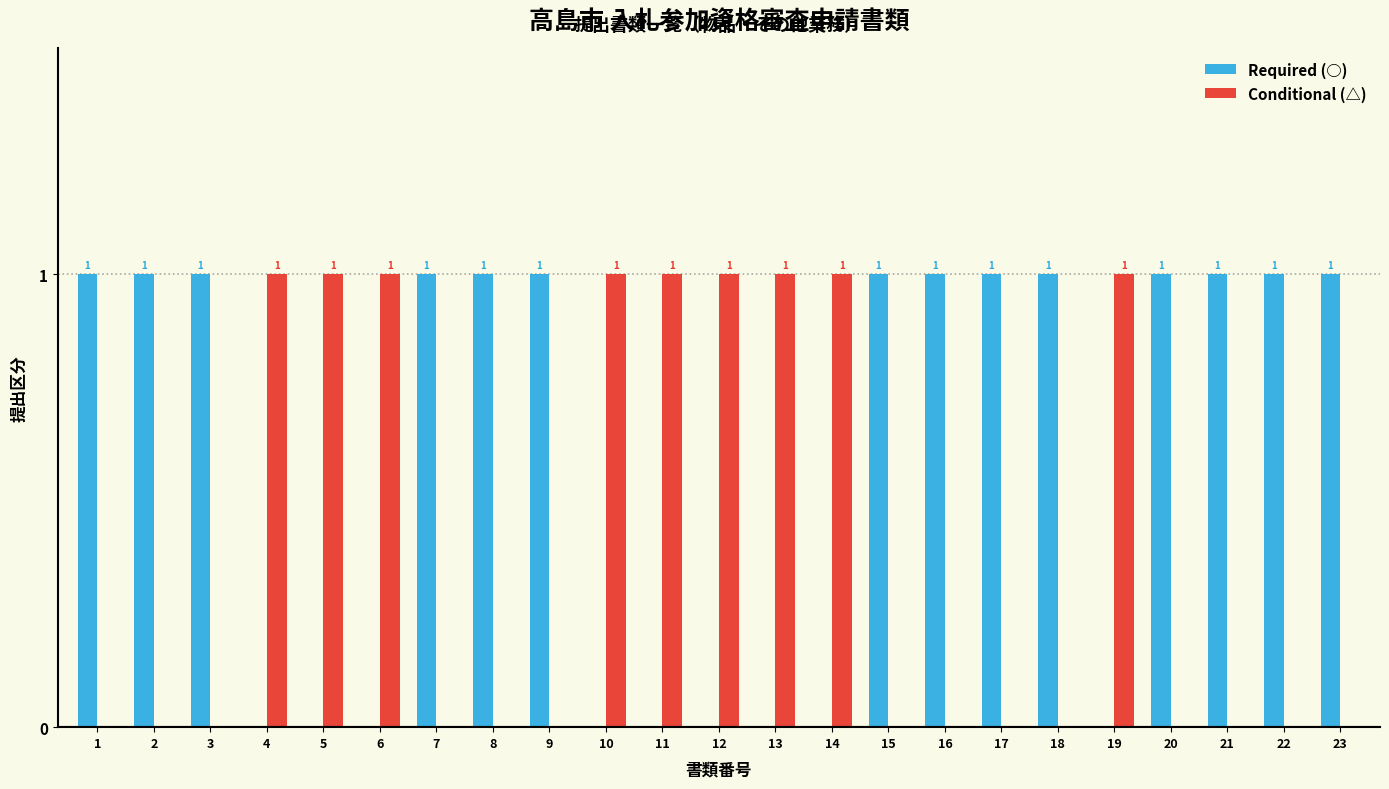

What is the sum of all Conditional (△) values?

9